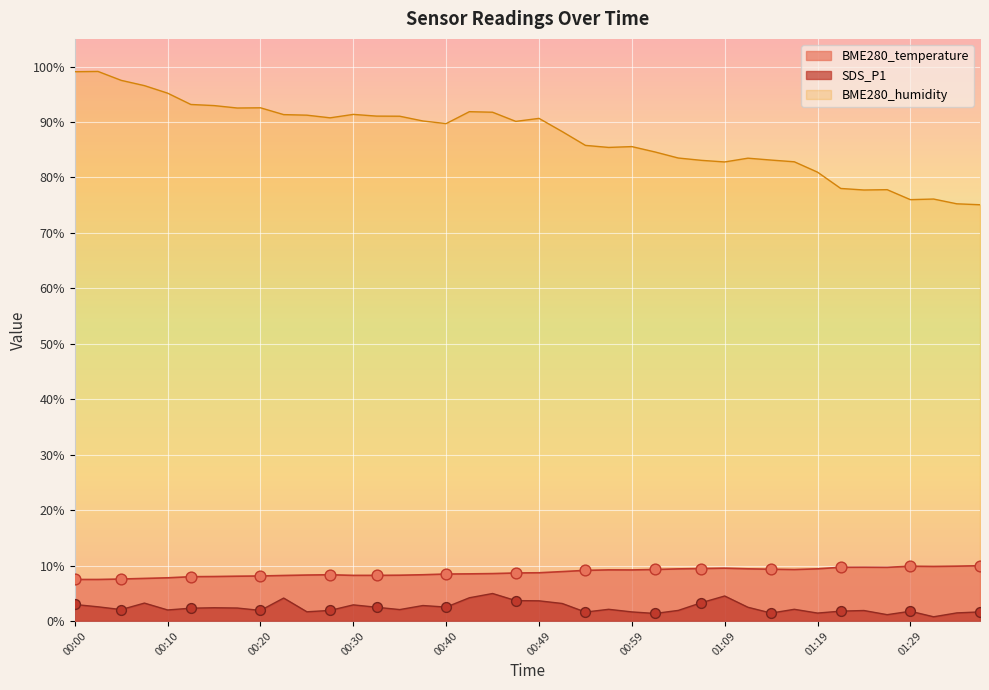

Which series contains the highest Y value?

BME280_humidity